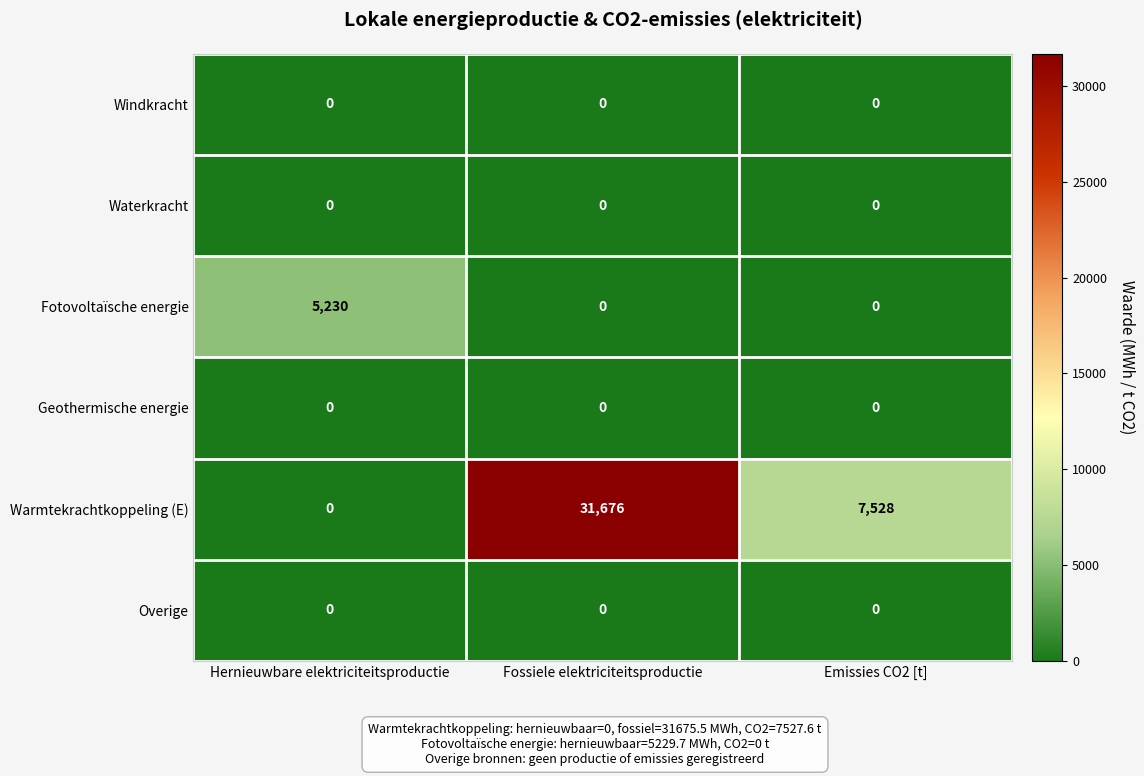

Reading right to left, list all the values displayed in this chart.

Windkracht: Emissies CO2 [t]=0	Fossiele elektriciteitsproductie=0	Hernieuwbare elektriciteitsproductie=0
Waterkracht: Emissies CO2 [t]=0	Fossiele elektriciteitsproductie=0	Hernieuwbare elektriciteitsproductie=0
Fotovoltaïsche energie: Emissies CO2 [t]=0	Fossiele elektriciteitsproductie=0	Hernieuwbare elektriciteitsproductie=5230
Geothermische energie: Emissies CO2 [t]=0	Fossiele elektriciteitsproductie=0	Hernieuwbare elektriciteitsproductie=0
Warmtekrachtkoppeling (E): Emissies CO2 [t]=7528	Fossiele elektriciteitsproductie=31676	Hernieuwbare elektriciteitsproductie=0
Overige: Emissies CO2 [t]=0	Fossiele elektriciteitsproductie=0	Hernieuwbare elektriciteitsproductie=0